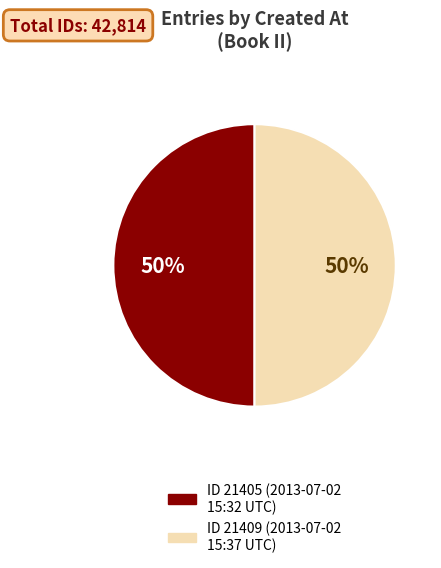

How many segments does this pie chart have?

2